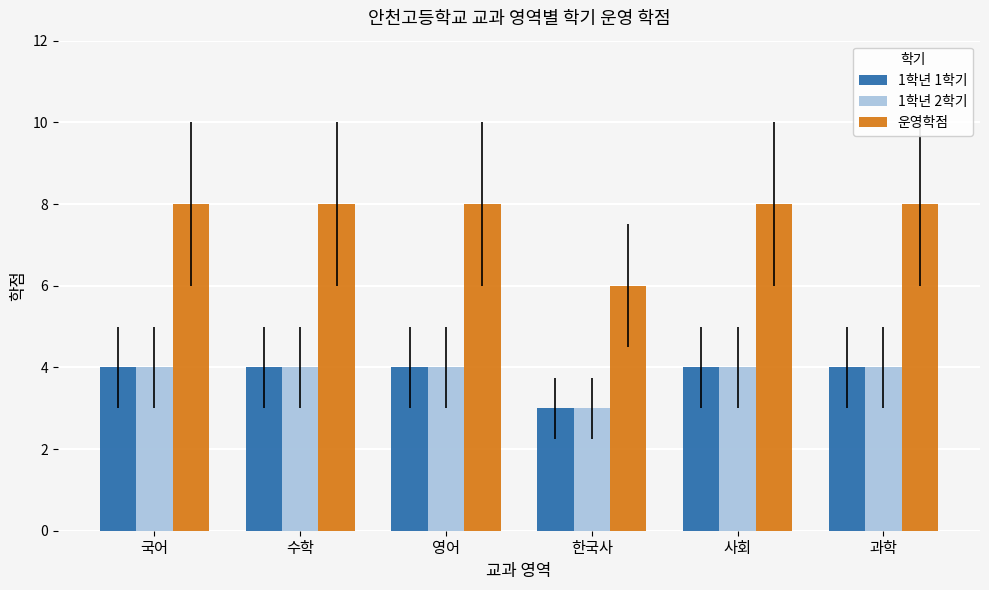

Is it true that 운영학점 equals 12 at 국어?

False